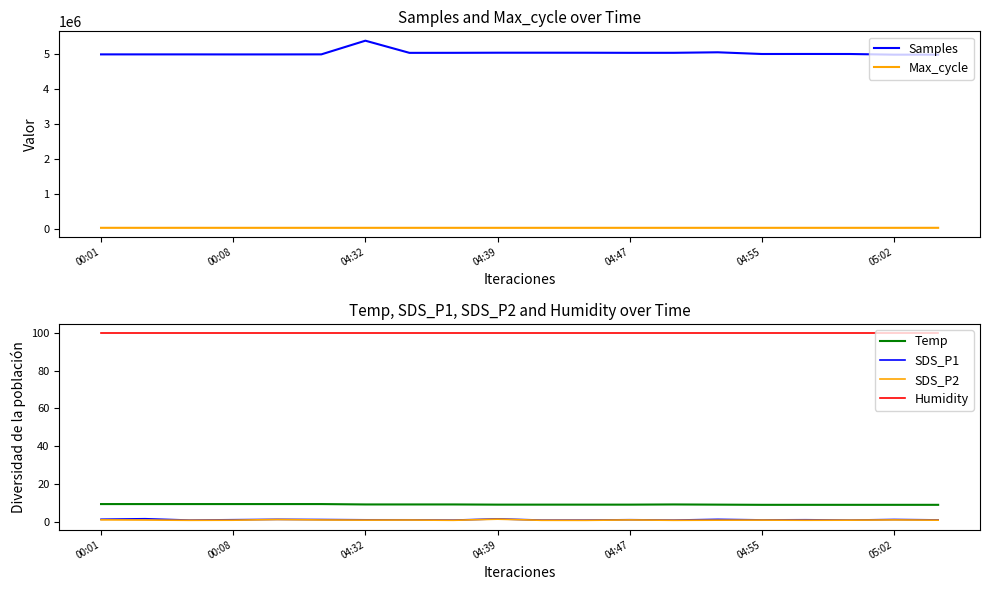

True or false: Temp and Humidity cross at least once.

False